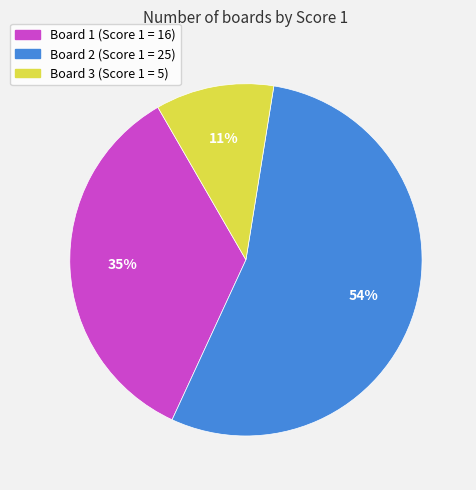

Combined, do Board 1 (Score 1 = 16) and Board 3 (Score 1 = 5) account for over 50%?

No